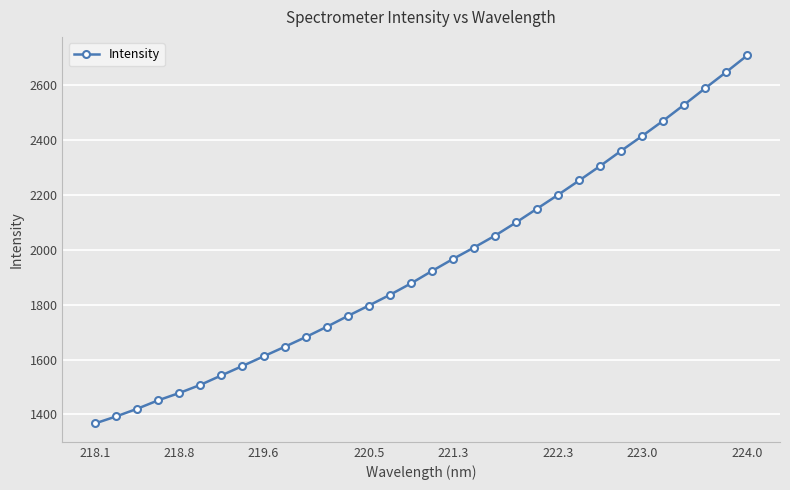

Does the chart display data point markers on the line(s)?

Yes